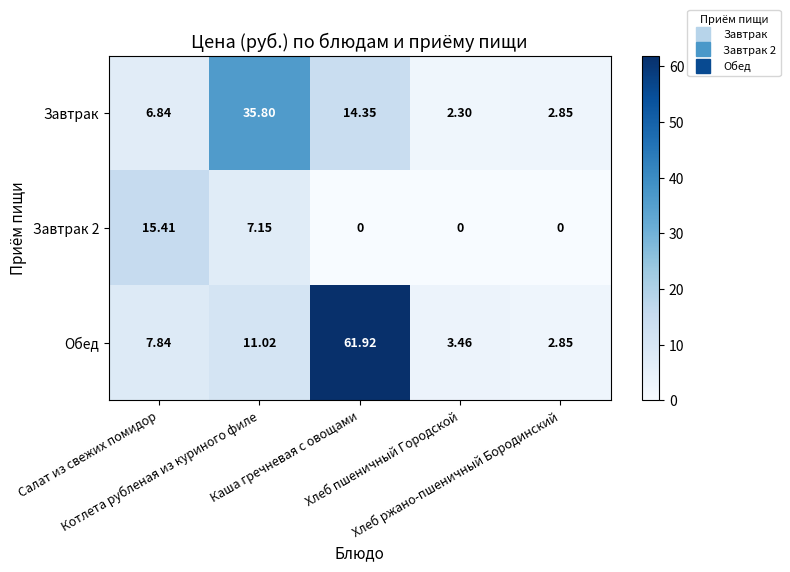

How many categories are shown in the chart?

5